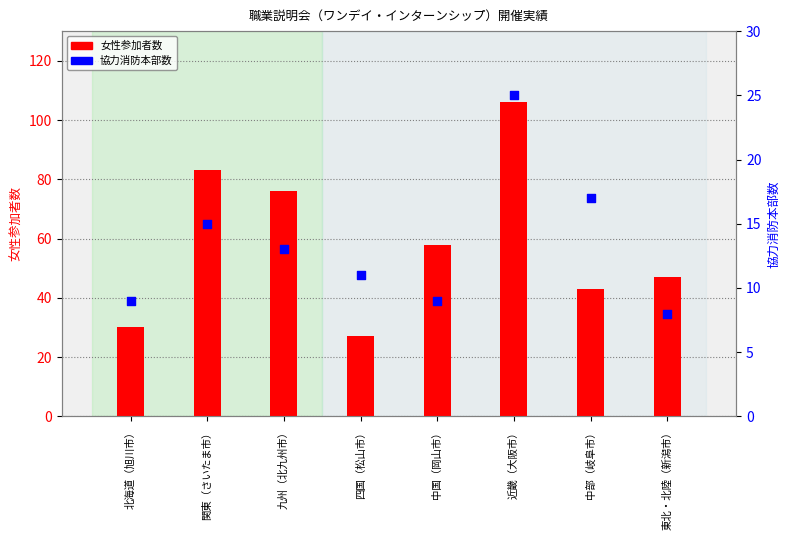

Is the value of 女性参加者数 at 中部（岐阜市） greater than the value of 協力消防本部数 at 中部（岐阜市）?

Yes